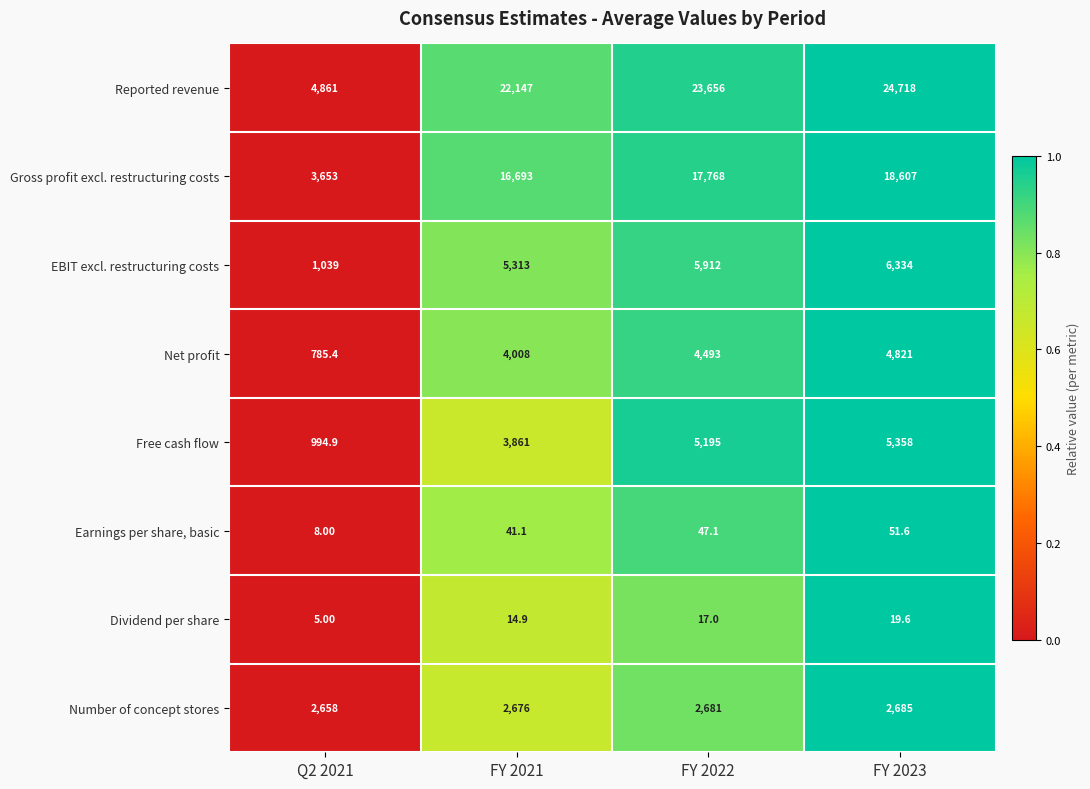

What is the difference between the Net profit values at FY 2022 and FY 2021?

485.0